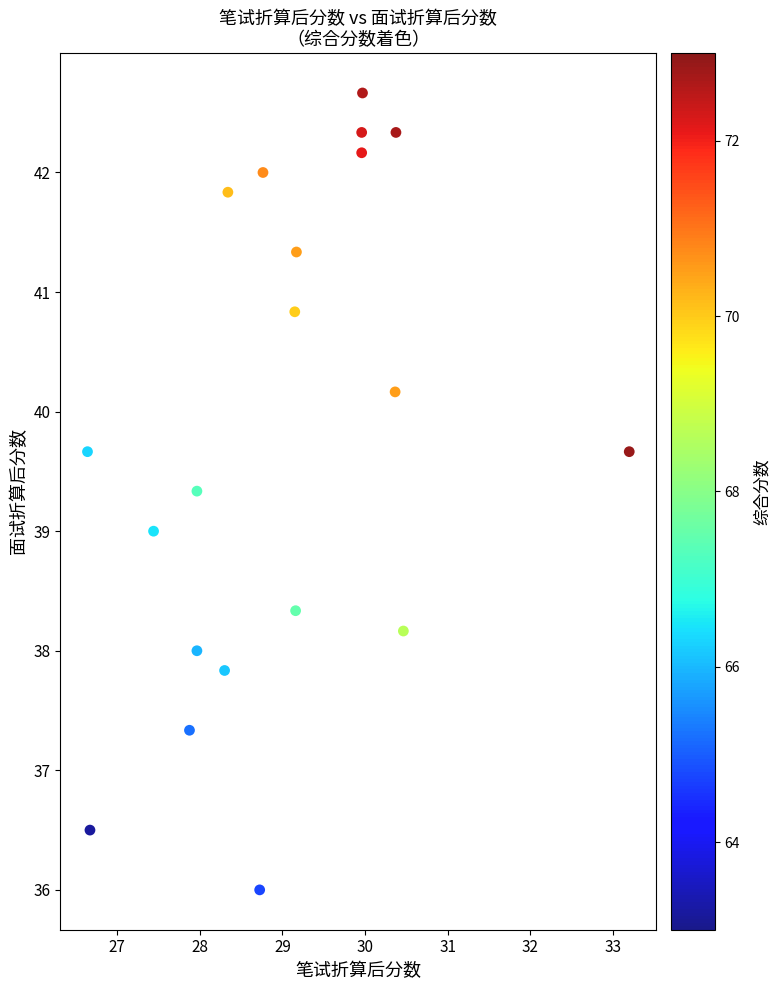

List the coordinates of all points as (Y, X) pairs, reading left to right.

(39.7, 26.6)  (36.5, 26.7)  (39.0, 27.4)  (37.3, 27.9)  (39.3, 28.0)  (38.0, 28.0)  (37.8, 28.3)  (41.8, 28.3)  (36.0, 28.7)  (42.0, 28.8)  (40.8, 29.1)  (38.3, 29.2)  (41.3, 29.2)  (42.3, 30.0)  (42.2, 30.0)  (42.7, 30.0)  (40.2, 30.4)  (42.3, 30.4)  (38.2, 30.5)  (39.7, 33.2)